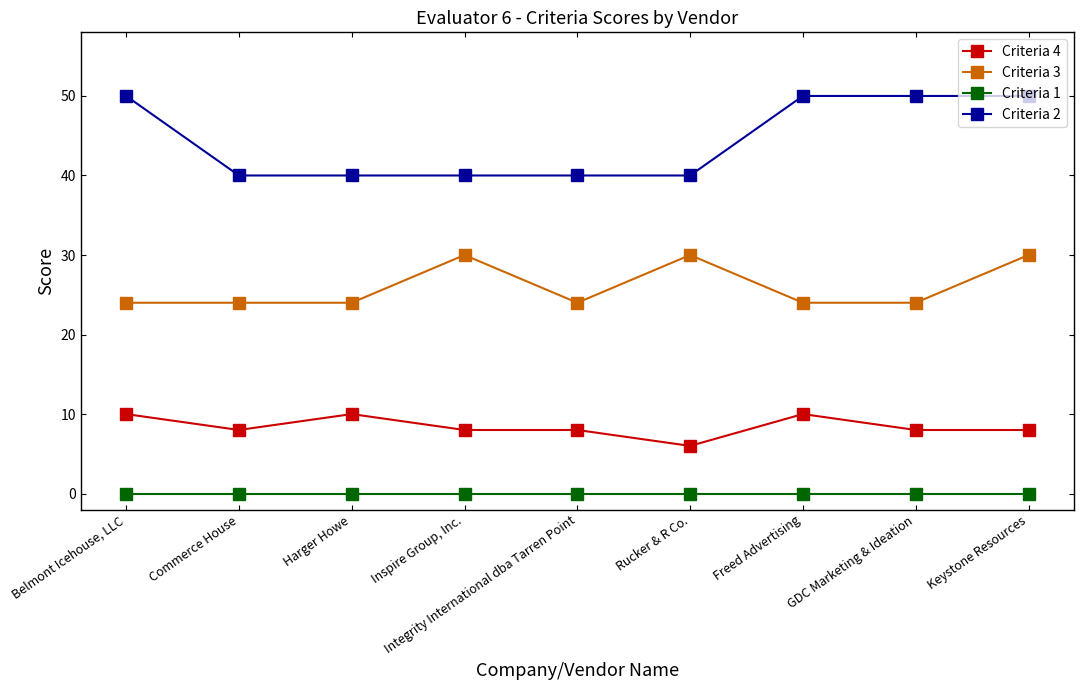

At Harger Howe, list the series in order from largest to smallest.

Criteria 2, Criteria 3, Criteria 4, Criteria 1